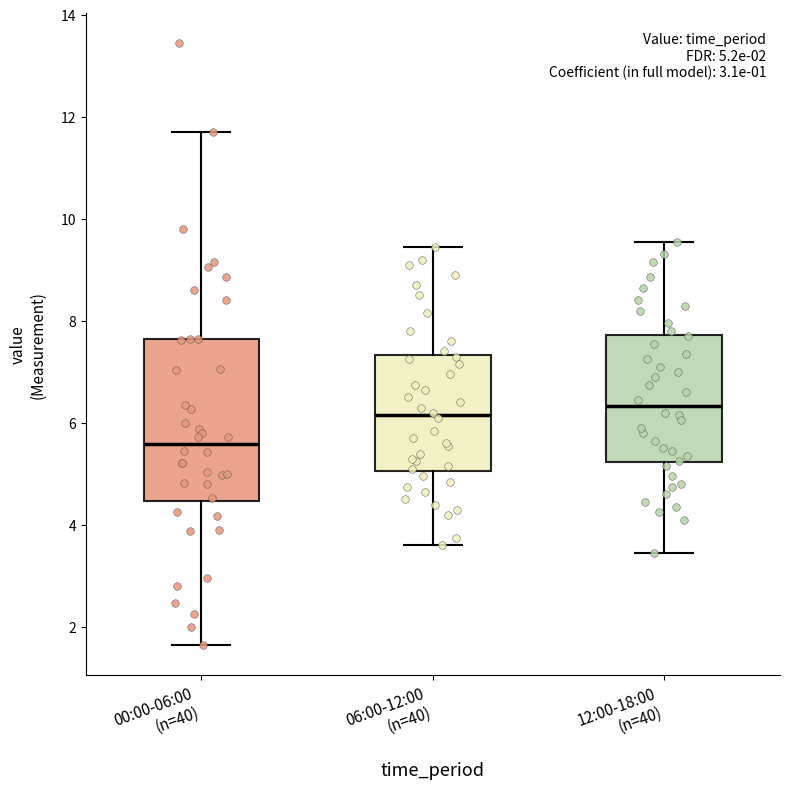

Which box is the tallest, from its lower edge to its upper edge?

00:00-06:00 (n=40)